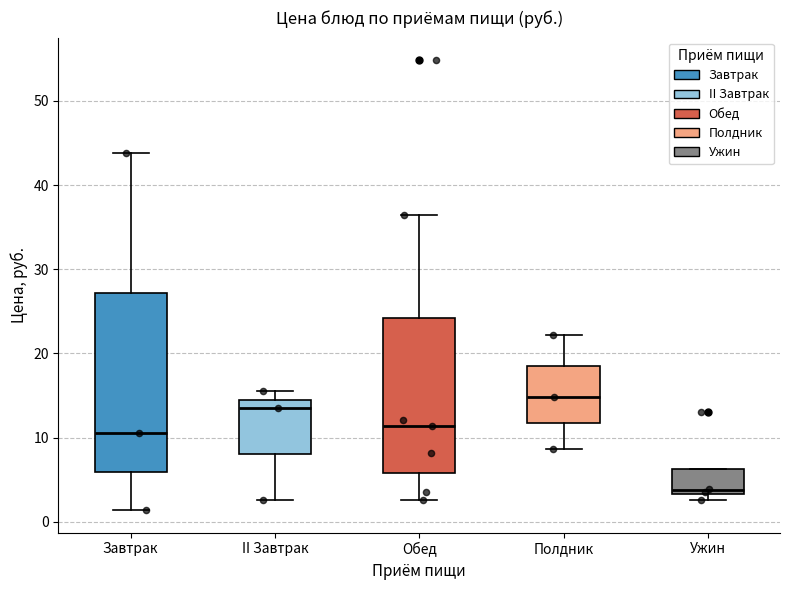

Where does the upper whisker of the box for Завтрак end on the y-axis? The values are not printed on the chart, so give them approximately, as read against the axis.

44